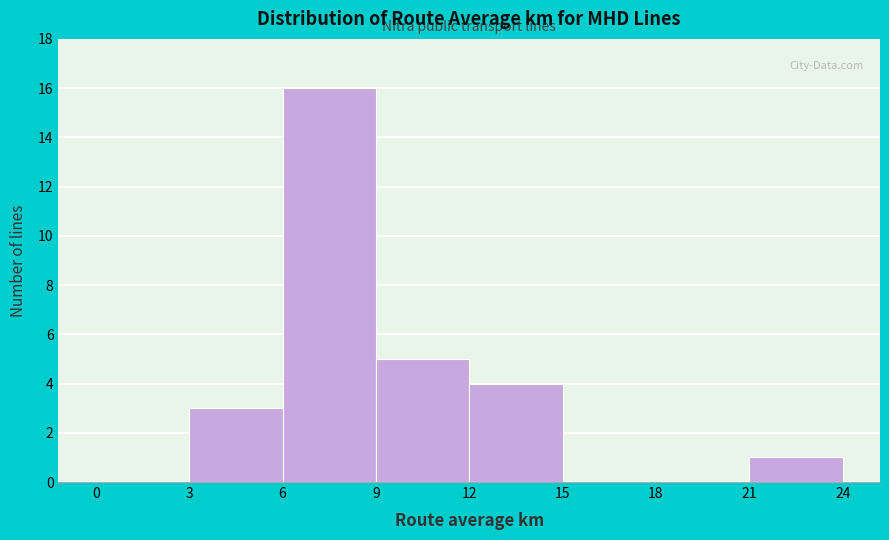

Reading left to right, transcribe this chart: for each bar, give the range it covers on the x-axis and its height. The values are not printed on the chart, so give them approximately, as read against the axis.

0 to 3: 0
3 to 6: 3
6 to 9: 16
9 to 12: 5
12 to 15: 4
15 to 18: 0
18 to 21: 0
21 to 24: 1